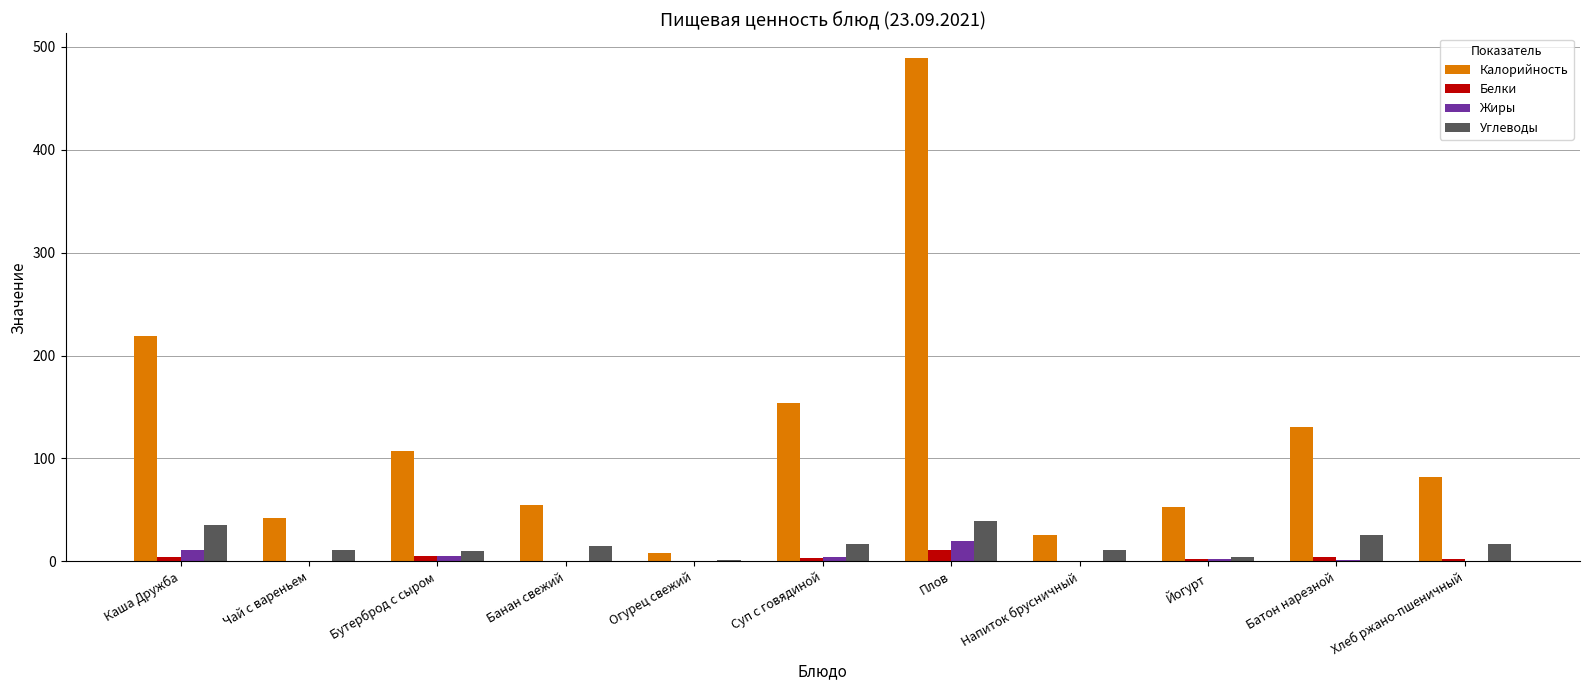

Between Чай с вареньем and Суп с говядиной, which series saw the biggest shift?

Калорийность